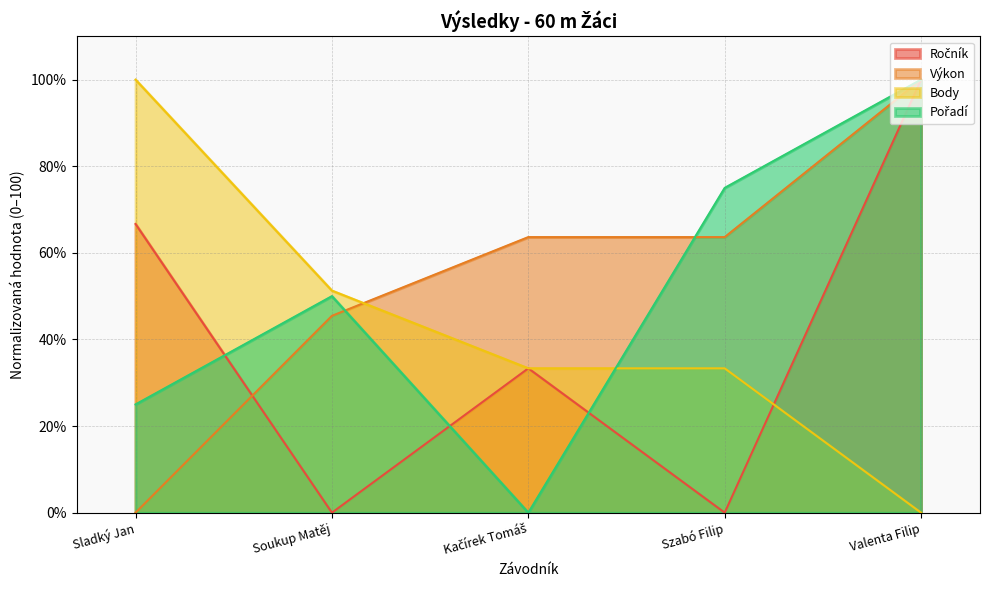

Is it true that Body equals 33.3 at Szabó Filip?

True